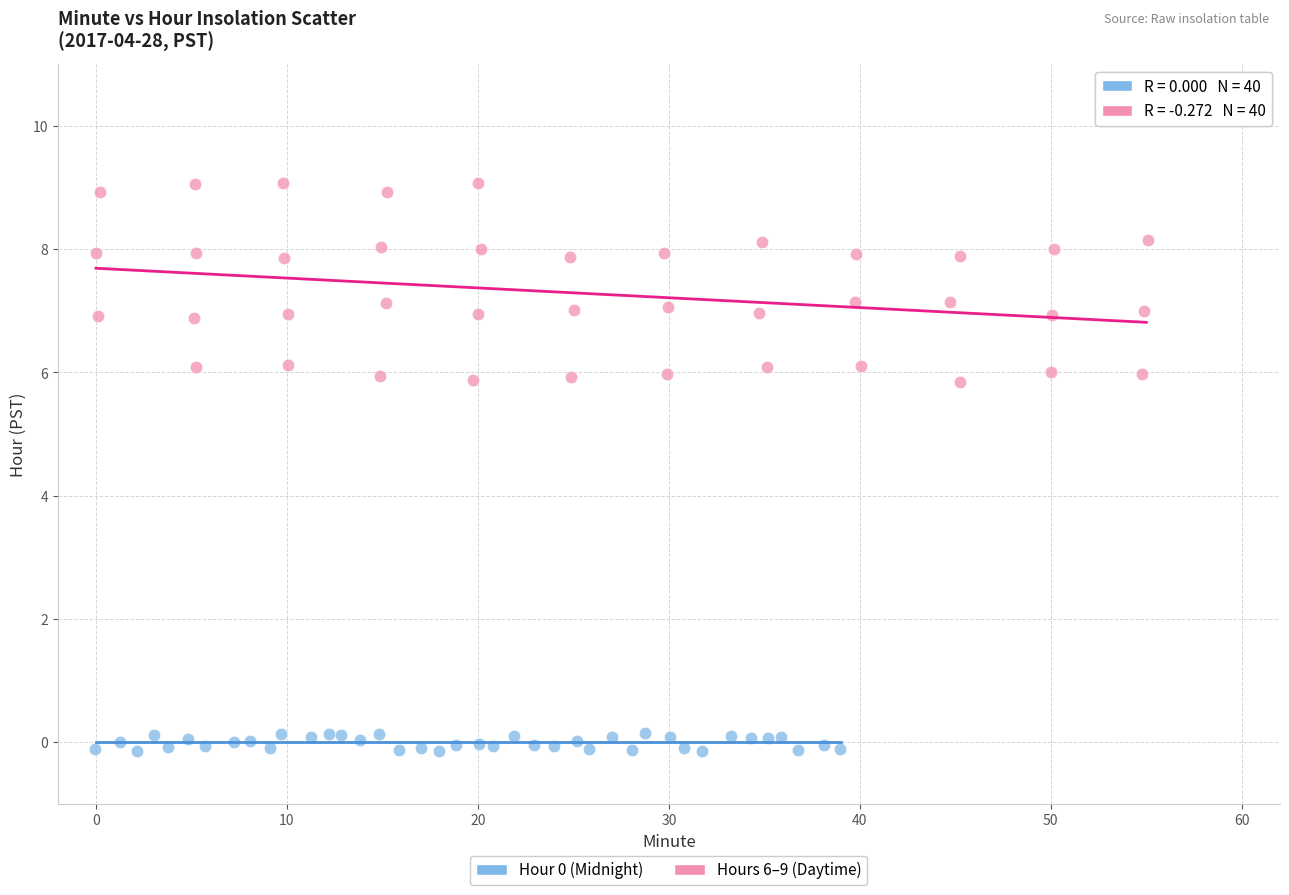

Which series has the largest Y range (max minus min)?

Hours 6–9 (Daytime)